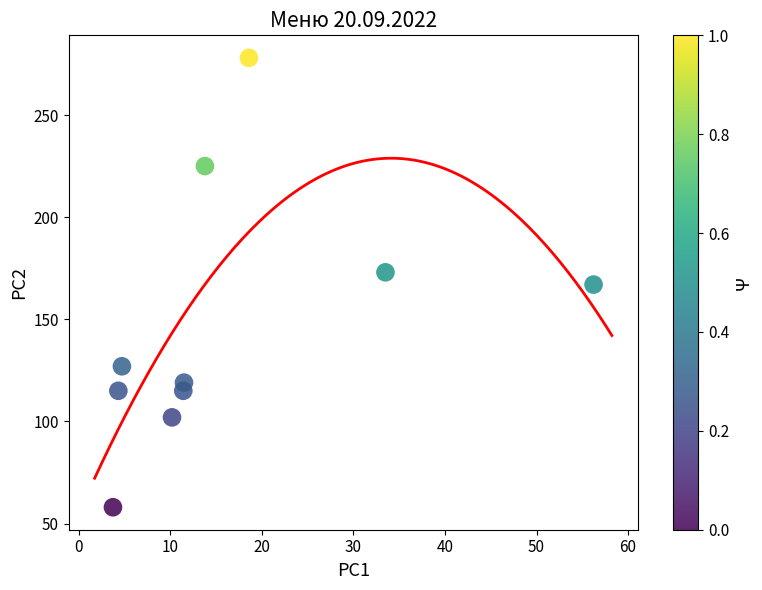

What is the range of Y values (max minus min)?

220